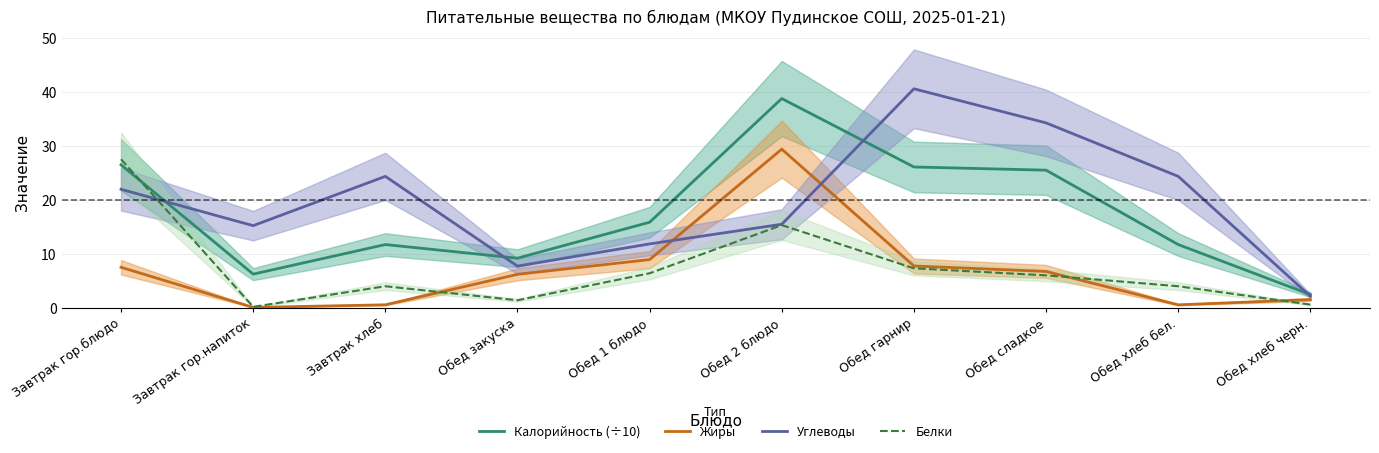

Rank the series by their maximum value, from highest to lowest.

Углеводы, Калорийность (÷10), Жиры, Белки